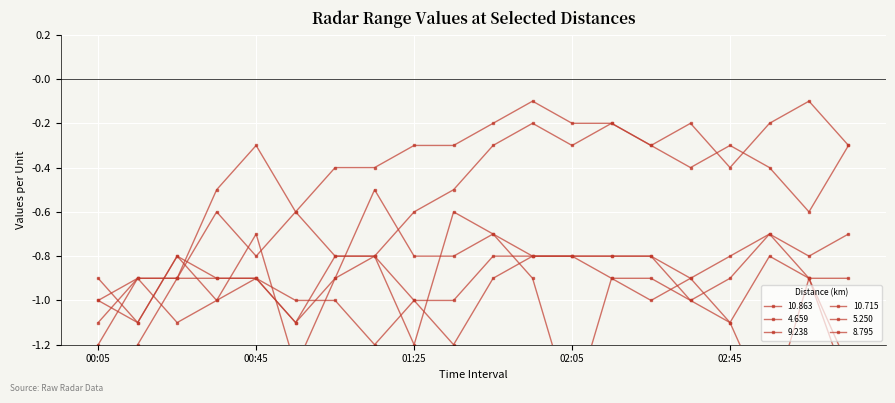

What is the difference between the highest and lowest values at 00:55?

0.7